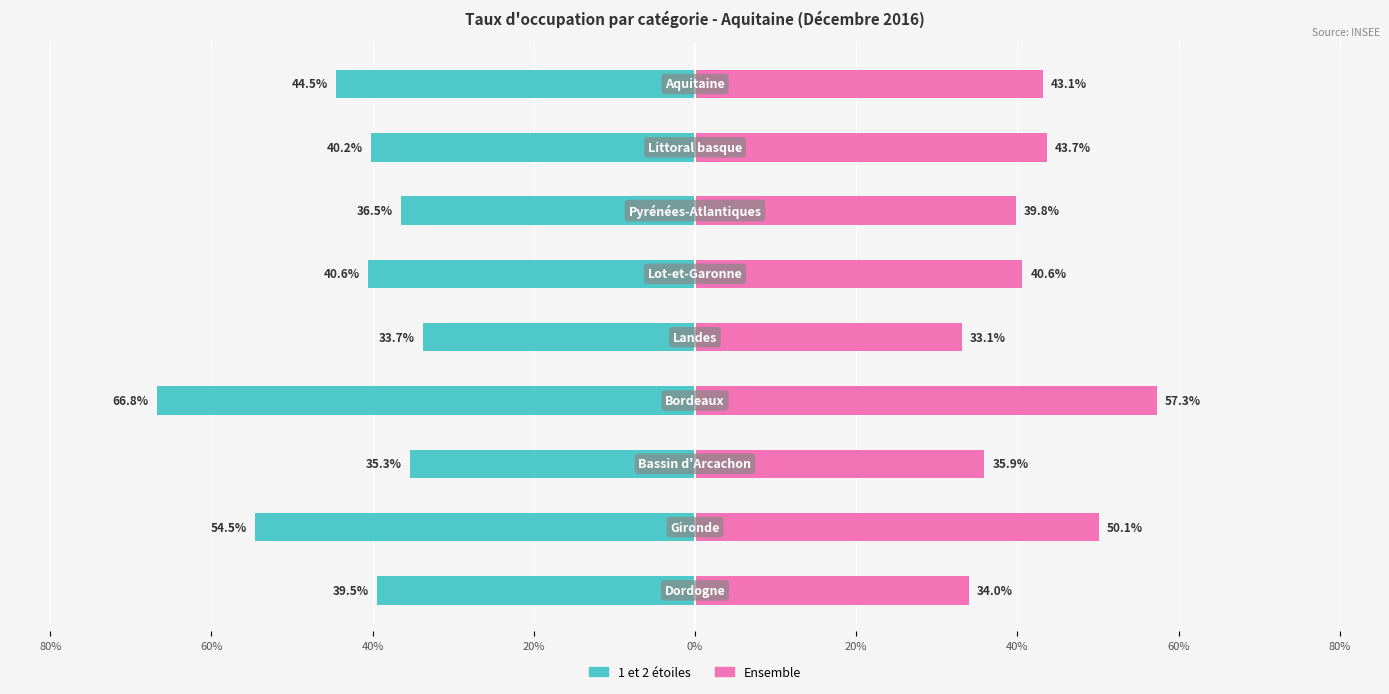

What is the average value of the 1 et 2 étoiles series?

-43.5